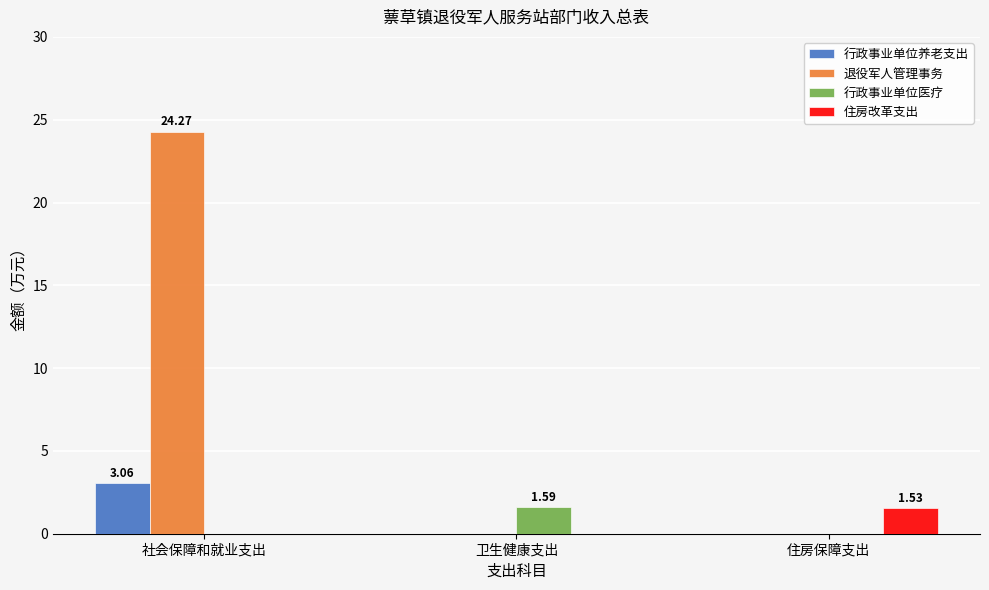

Which series changed the most between 社会保障和就业支出 and 住房保障支出?

退役军人管理事务